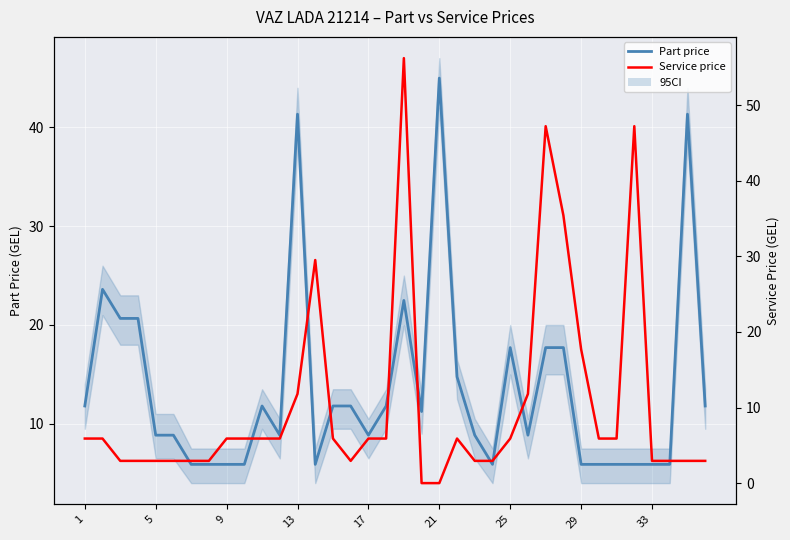

What are all the series names shown in the legend?

Part price, Service price